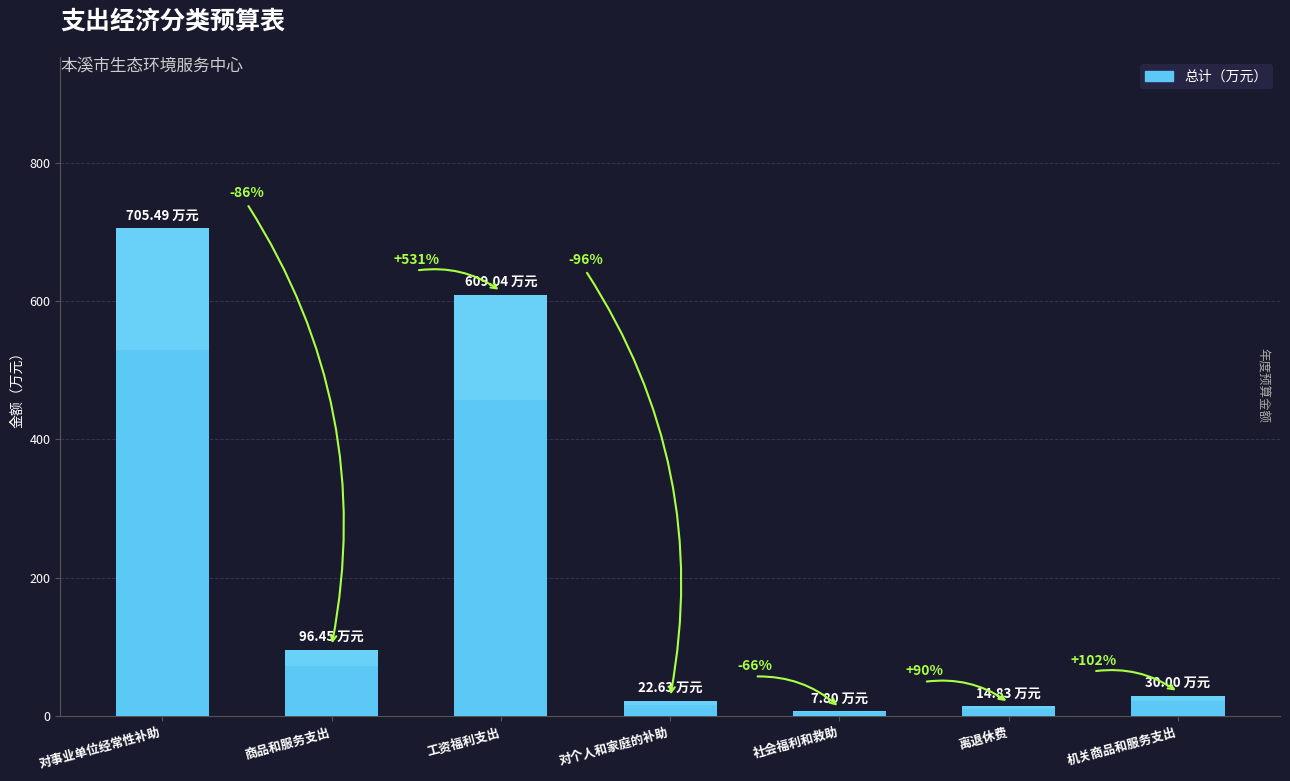

What is the difference between the maximum and second lowest values?

690.7